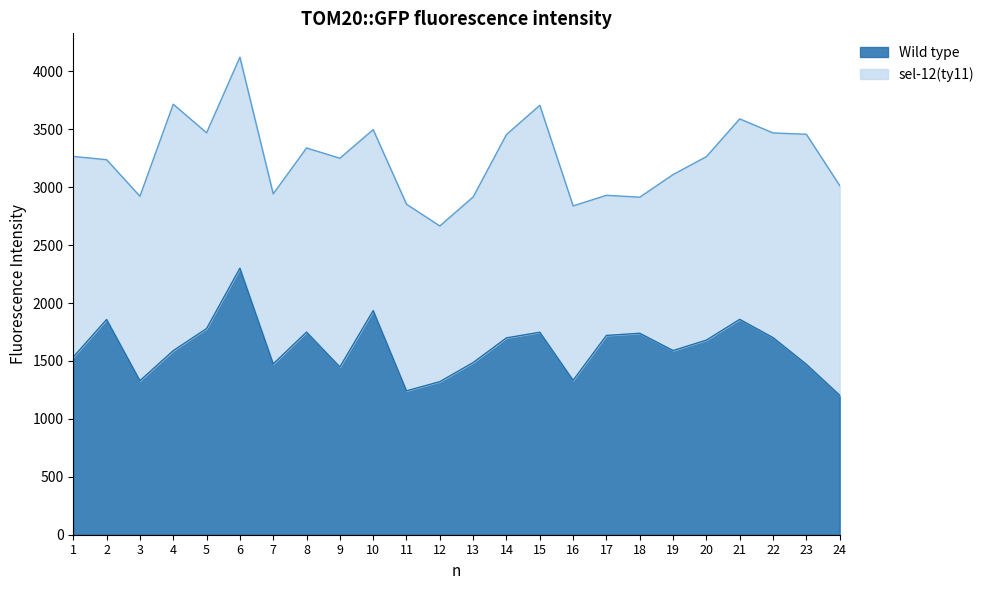

Reading left to right, list all the values displayed in this chart.

1=1534.6	2=1858.1	3=1329.6	4=1589.2	5=1779.8	6=2300.9	7=1474.5	8=1749.5	9=1448.1	10=1935.0	11=1242.1	12=1321.5	13=1486.4	14=1699.4	15=1748.2	16=1332.9	17=1720.6	18=1739.3	19=1590.0	20=1680.4	21=1859.4	22=1701.6	23=1471.4	24=1203.9